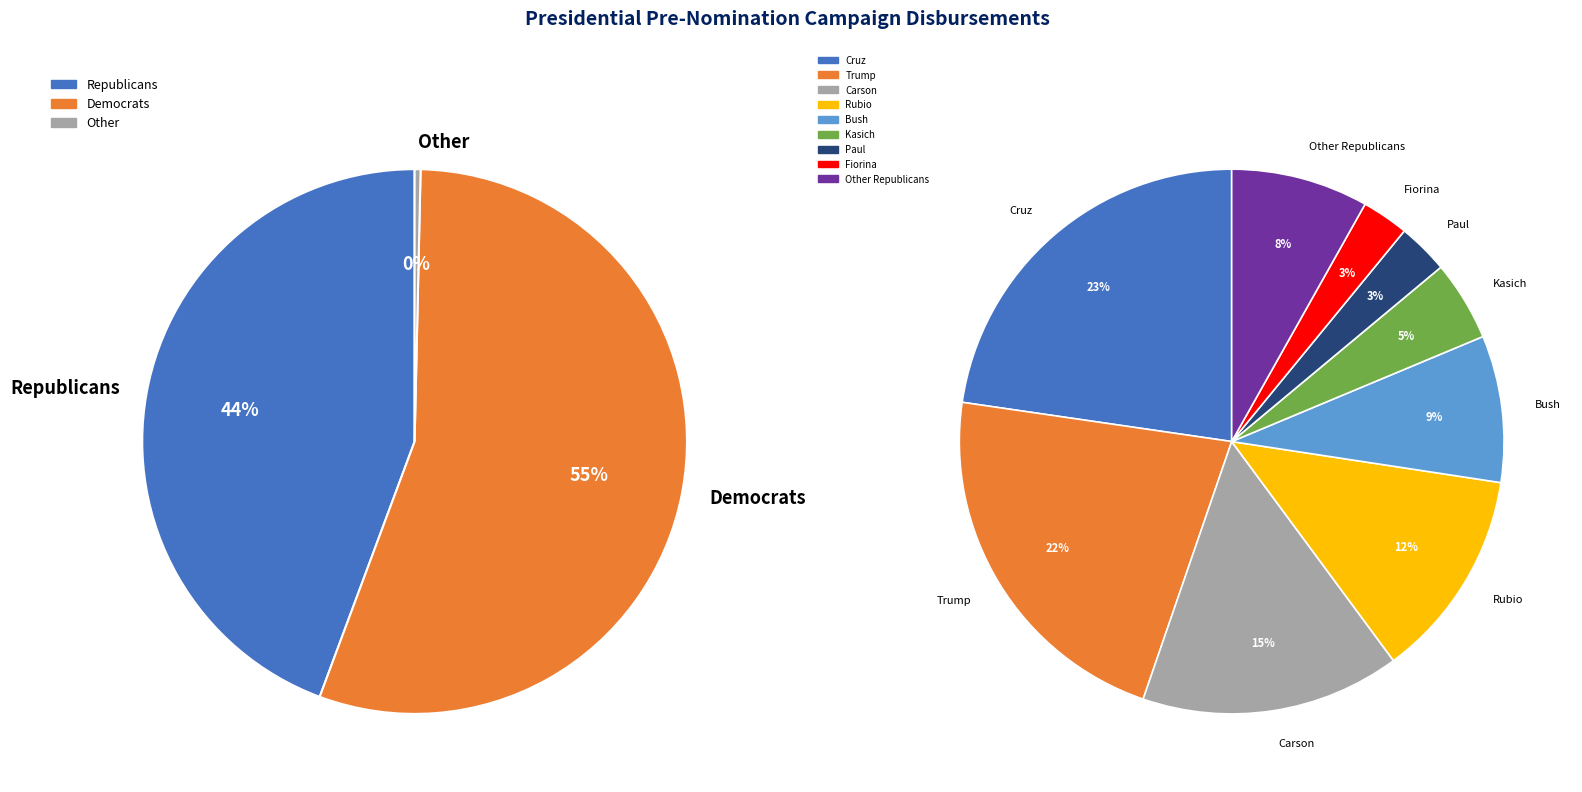

What is the largest slice in the pie chart?

Cruz, Rafael Edward Ted